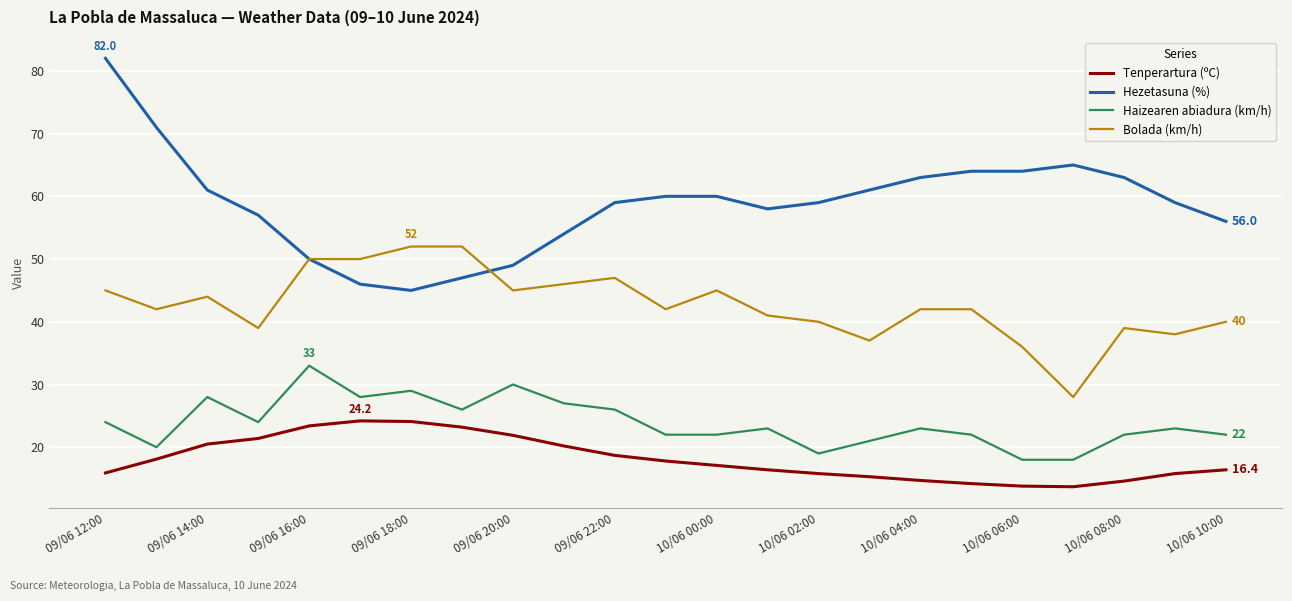

How many categories are shown in the chart?

23